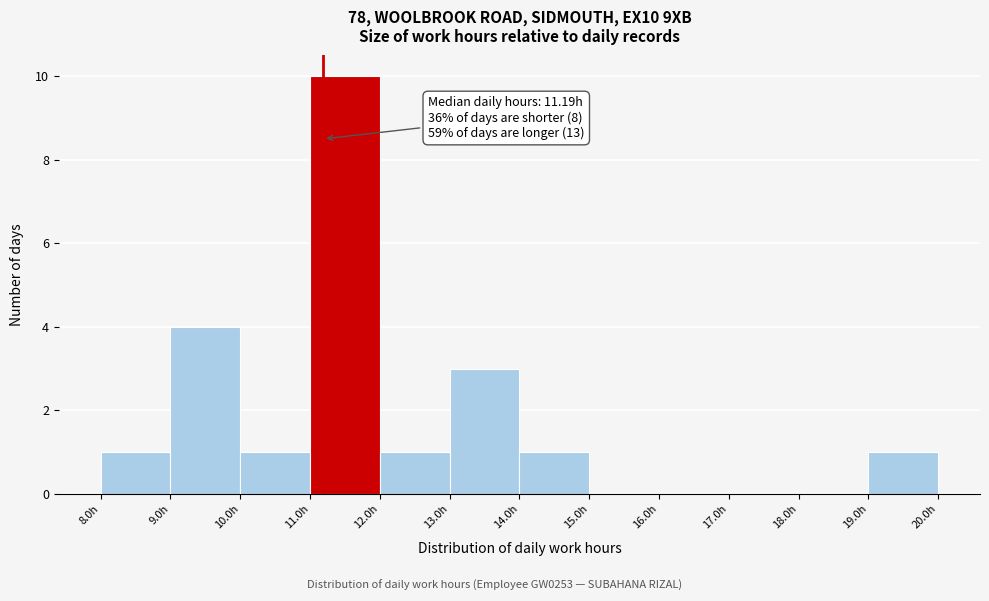

Over which range of the x-axis is the bar tallest?

11 to 12